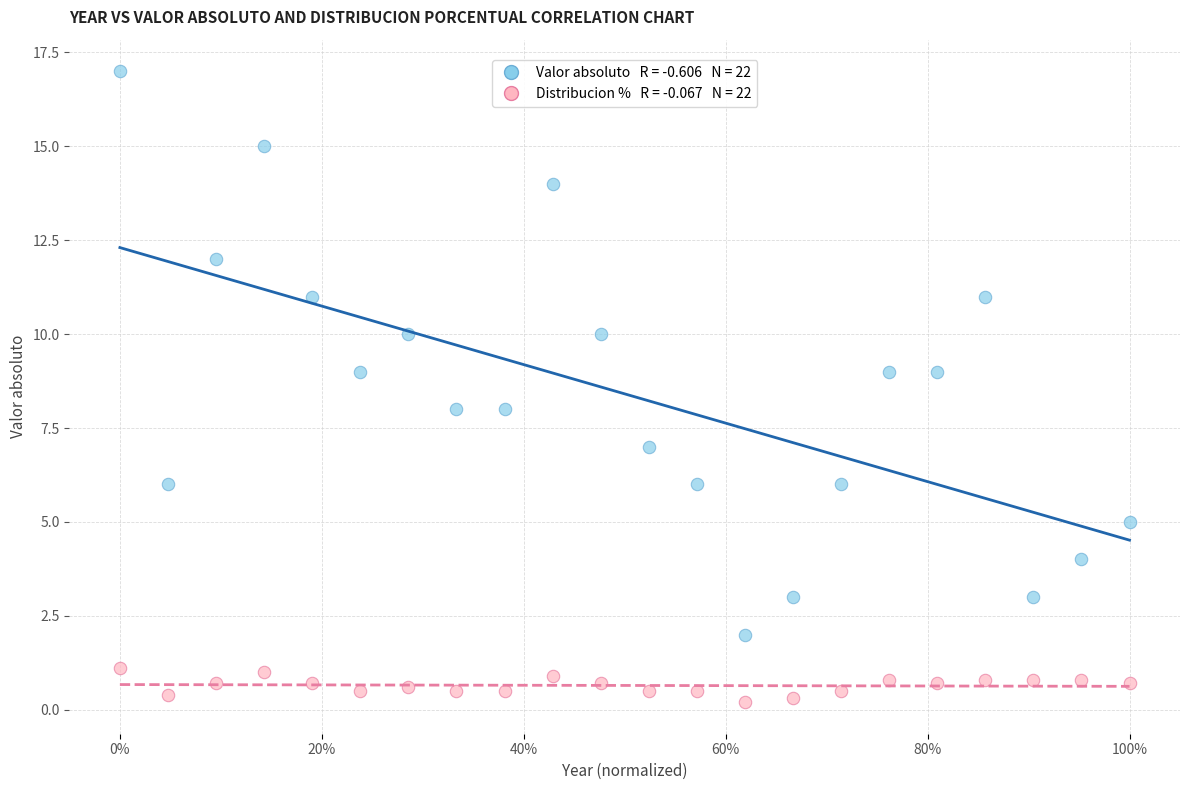

Across all data points, what is the range of Y values (max minus min)?

16.8